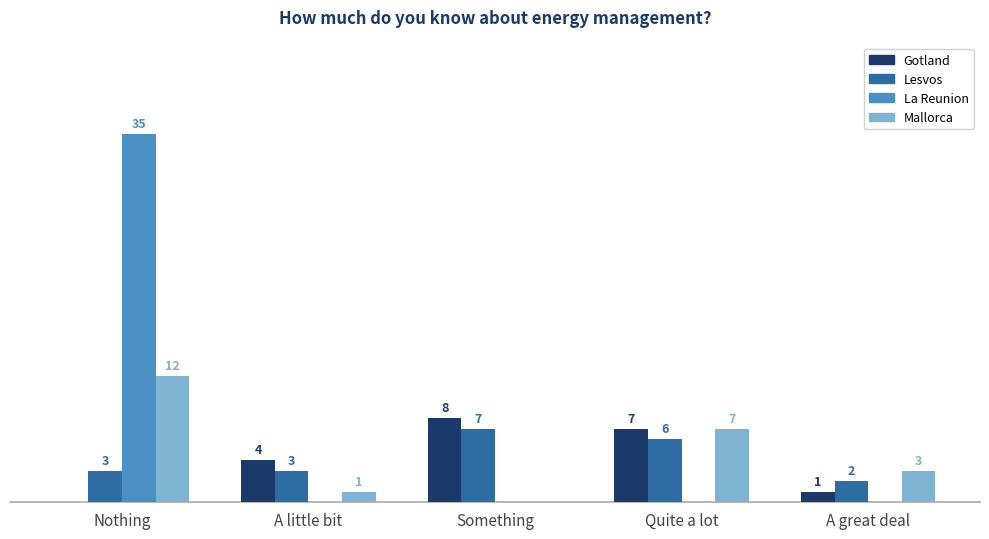

Are the bars grouped side by side (vs. stacked)?

Yes